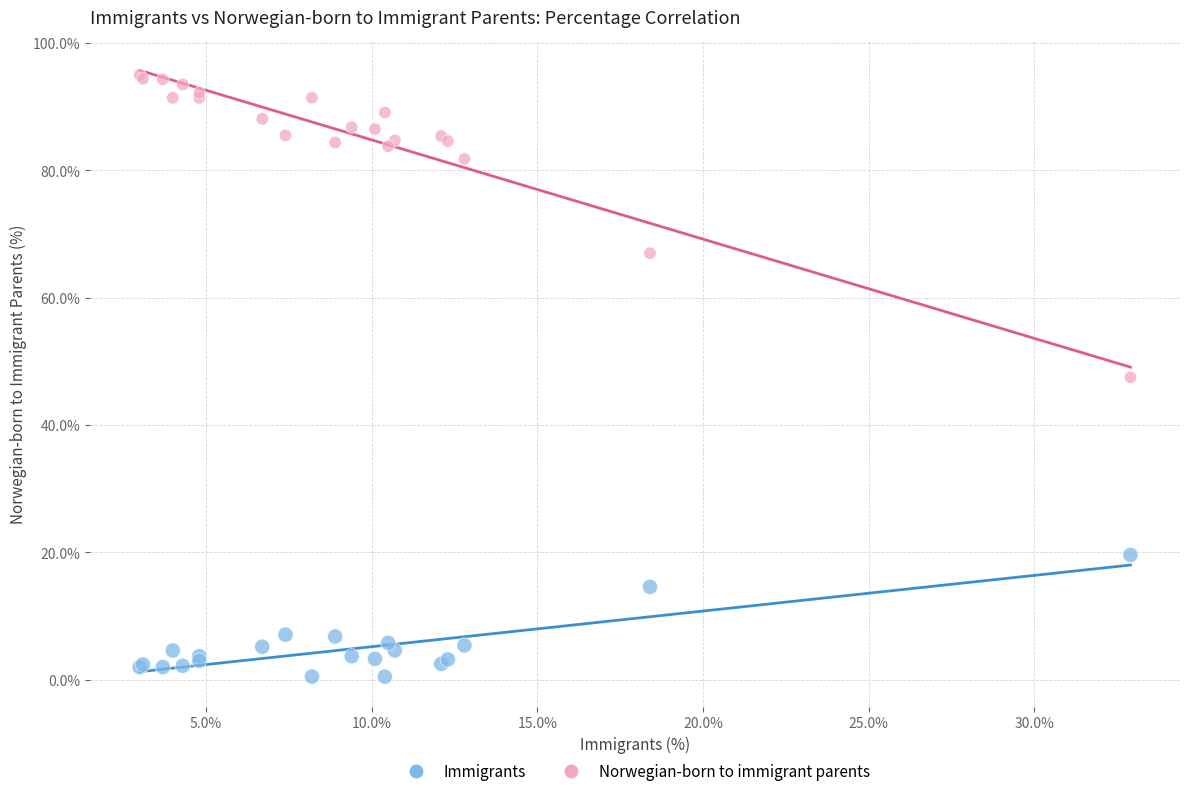

Which series reaches the minimum Y coordinate?

Immigrants